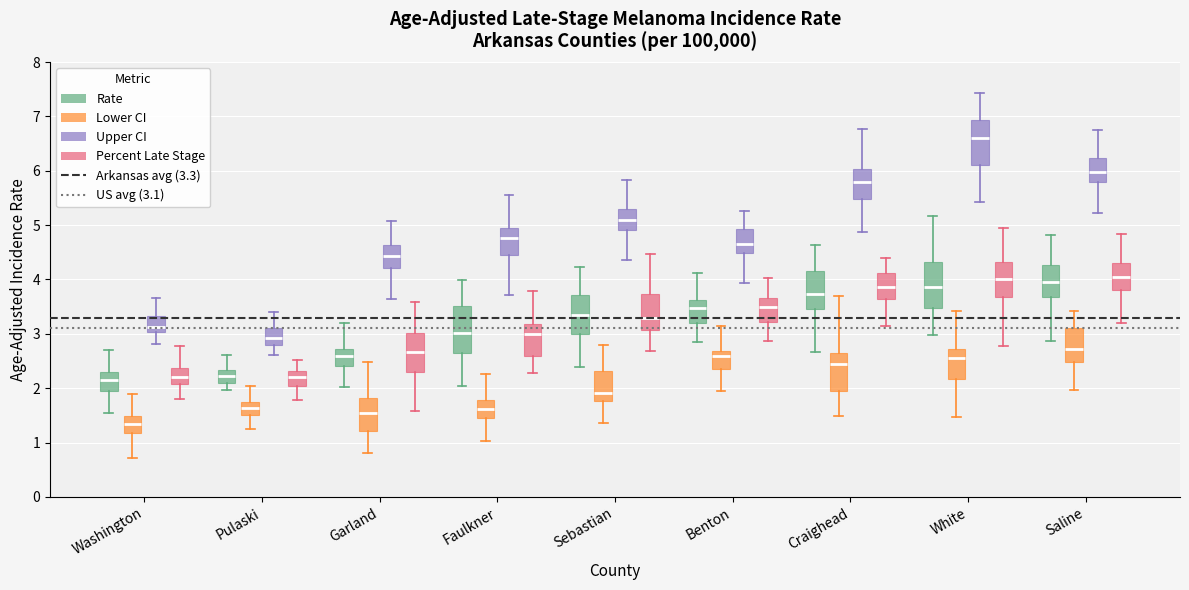

Which box's median line is the highest?

White (Upper CI)